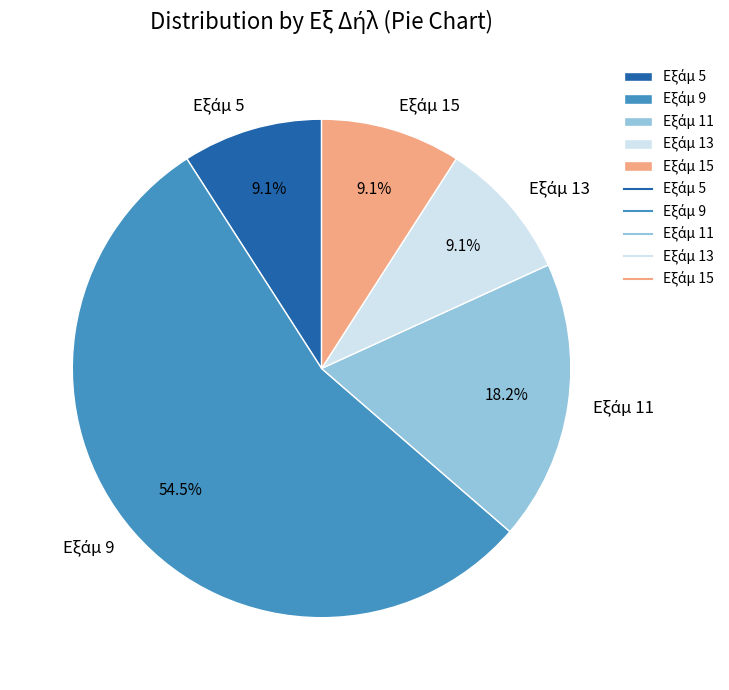

Is there a majority slice in this chart?

Yes